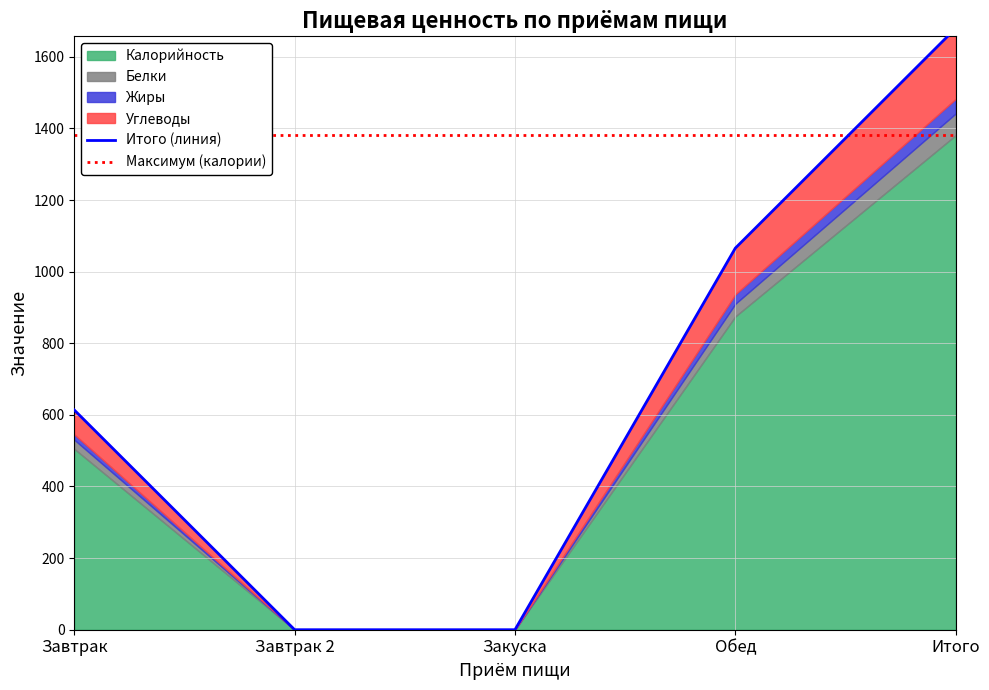

The Белки series shows 35.4 at Обед. True or false?

True